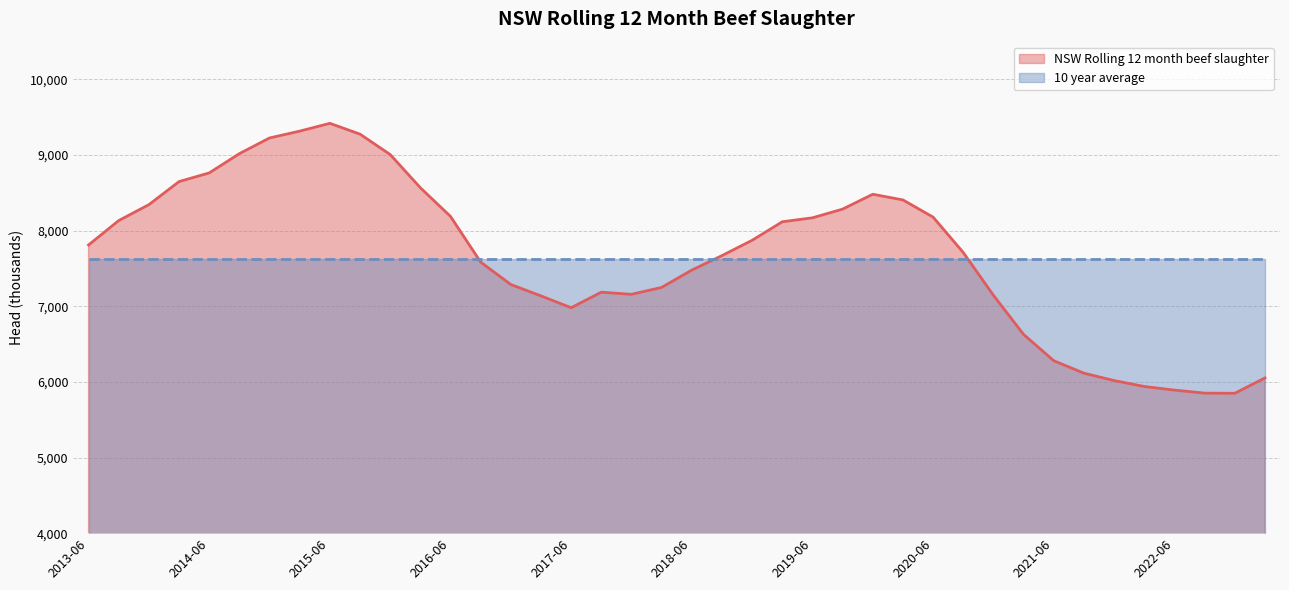

What is the value of the 34th point from the left?

6115.8